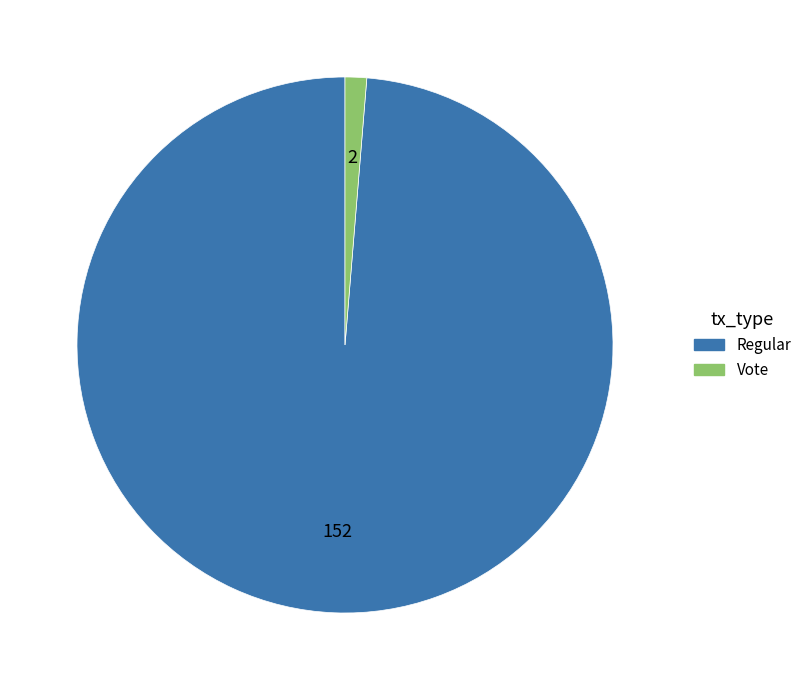

Does any single category account for the majority?

Yes